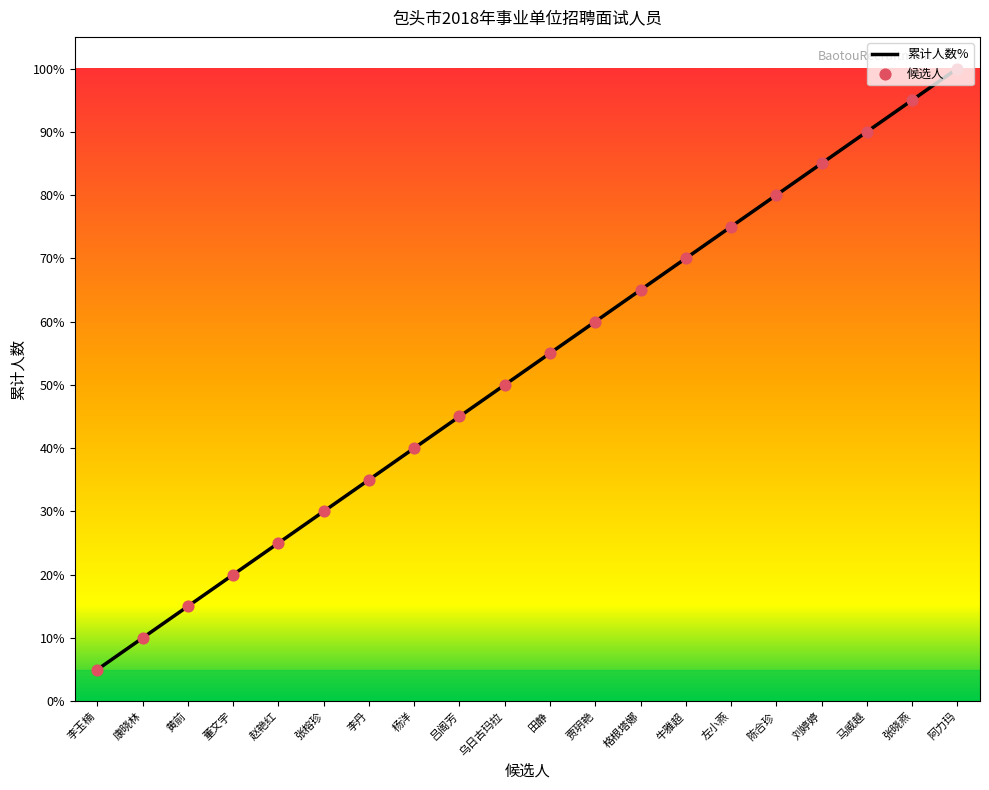

What is the ratio of the value at 杨洋 to the value at 张晓燕?

0.4